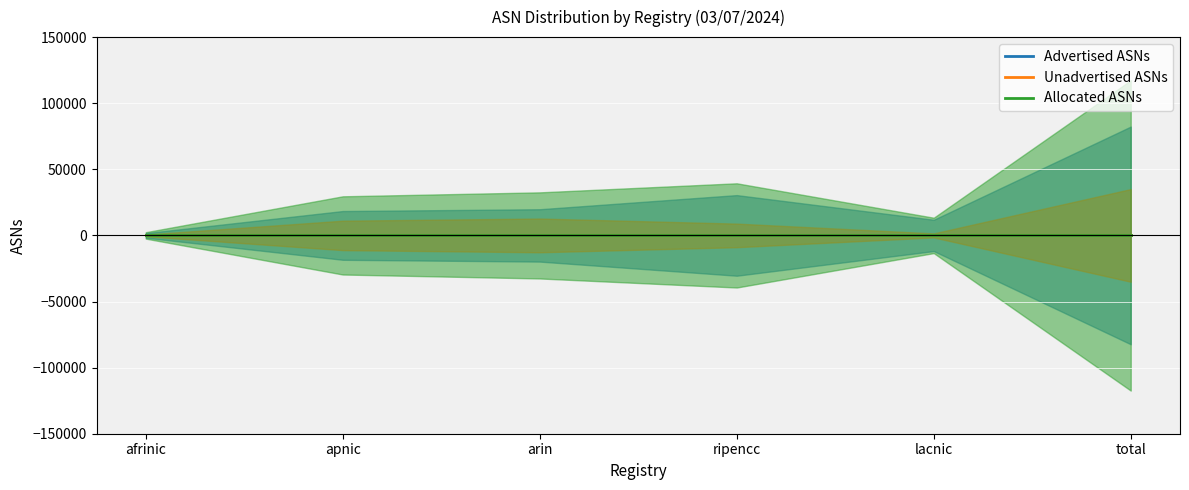

What is the average value of the Unadvertised ASNs series?

11681